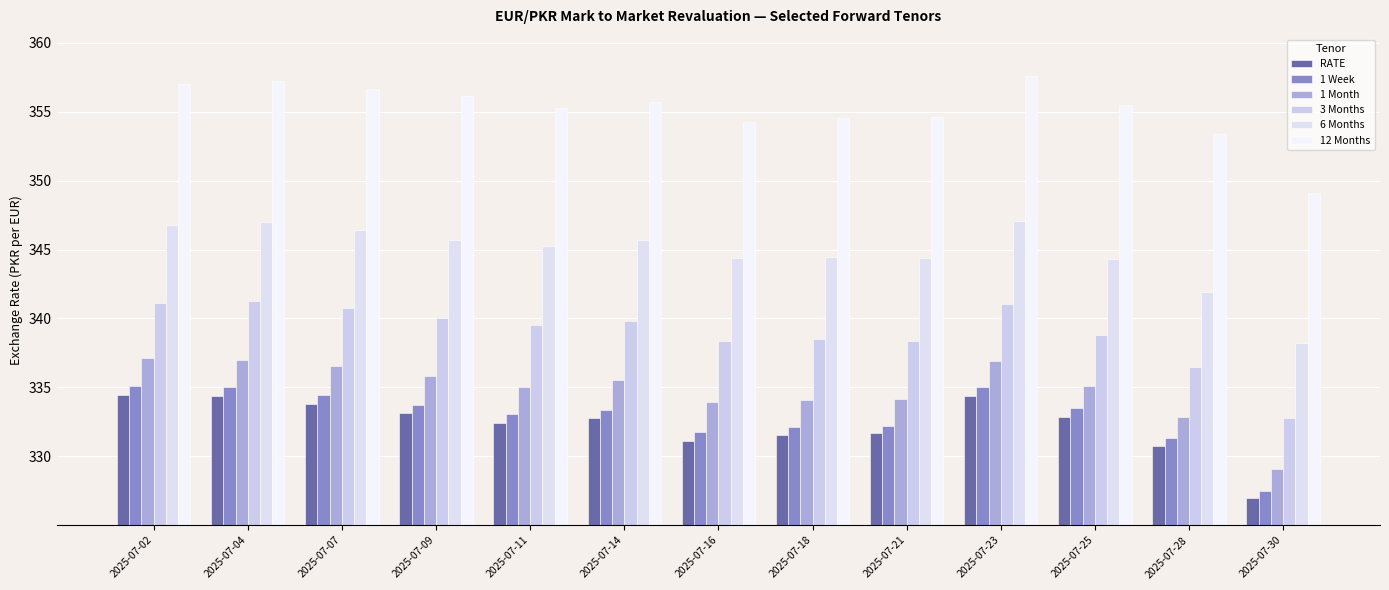

What is the difference between the second highest and second lowest values in the 1 Month series?

4.2